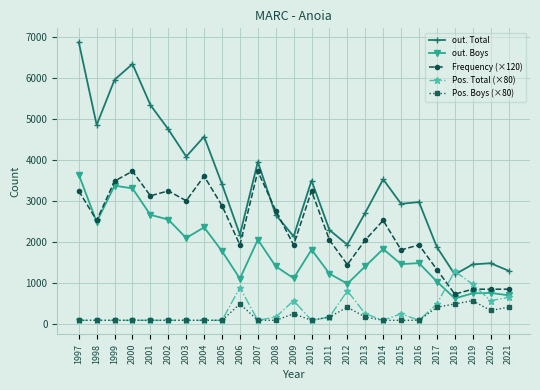

Is it true that out. Boys equals 691 at 2021?

True